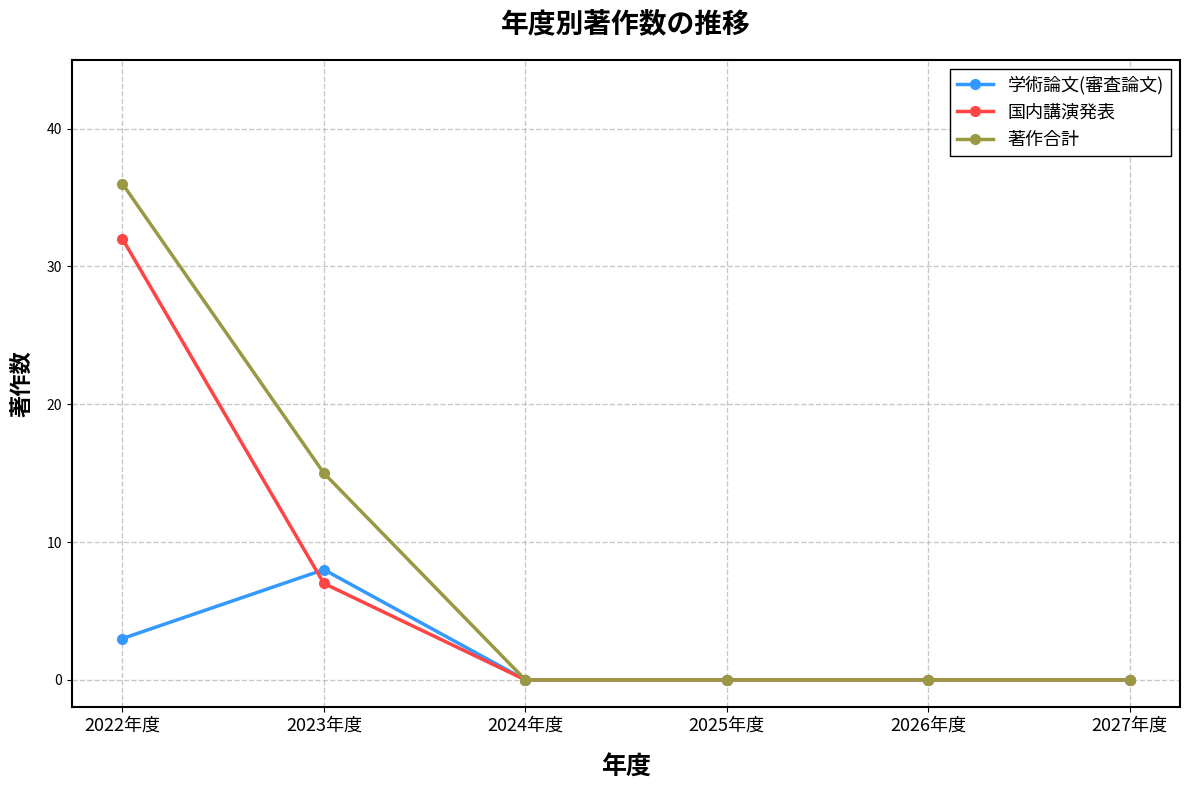

True or false: 著作合計 has a value of 15 at 2023年度.

True